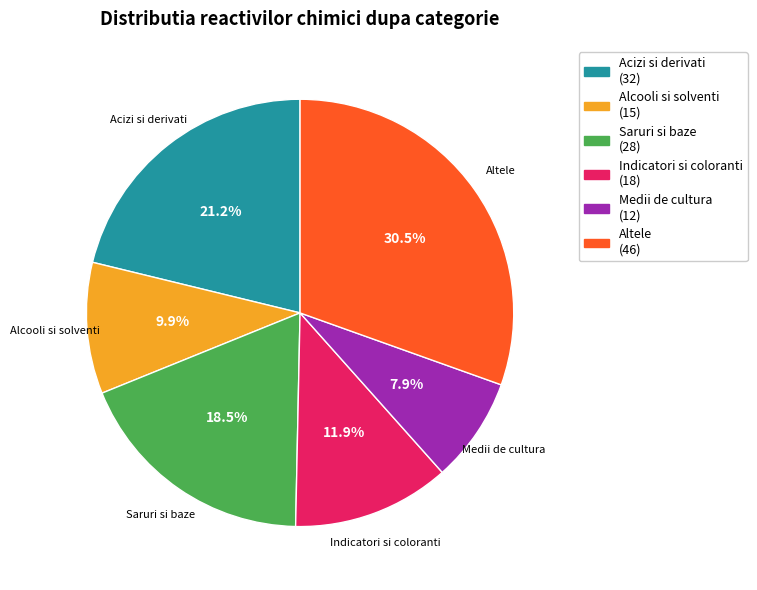

Which category has the biggest portion of the pie?

Altele